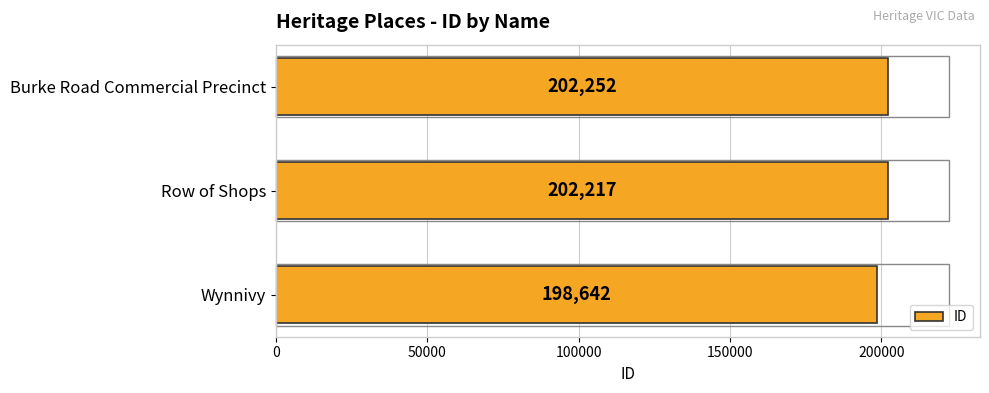

What is the sum of all values?

603111